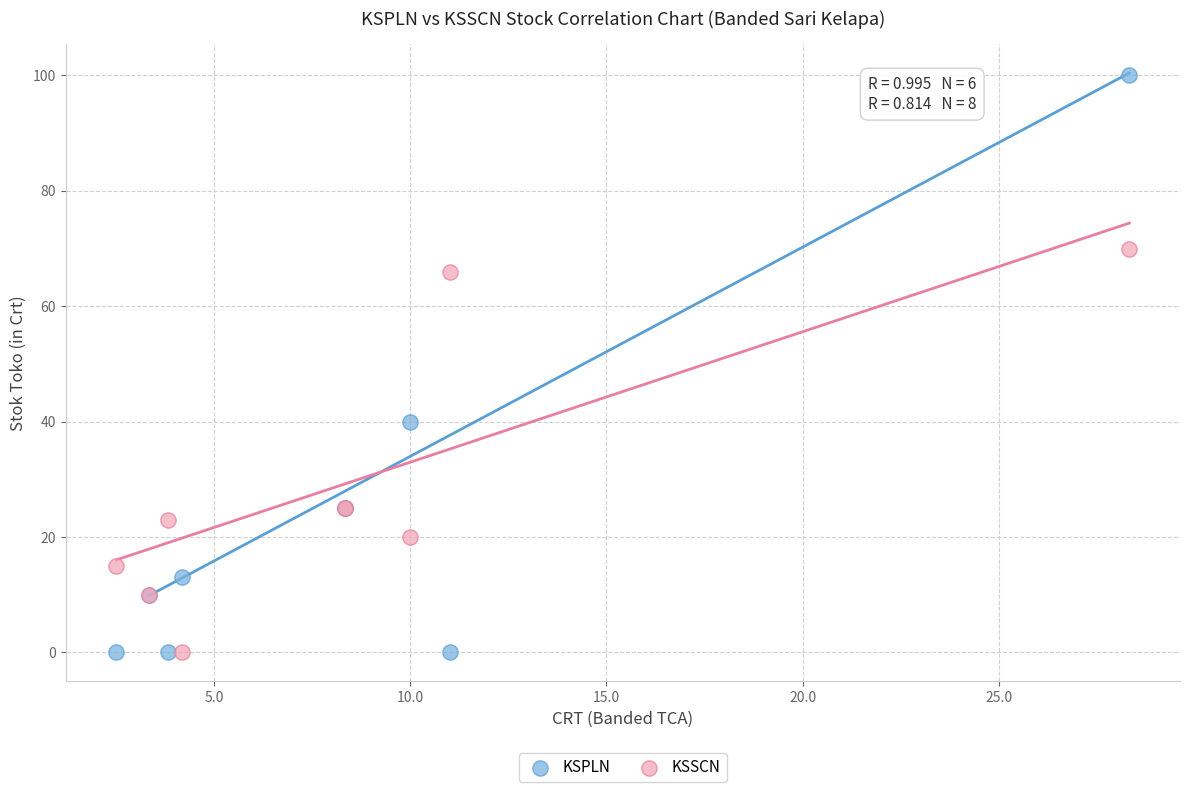

In the KSSCN series, what Y value is closest to 35?

25